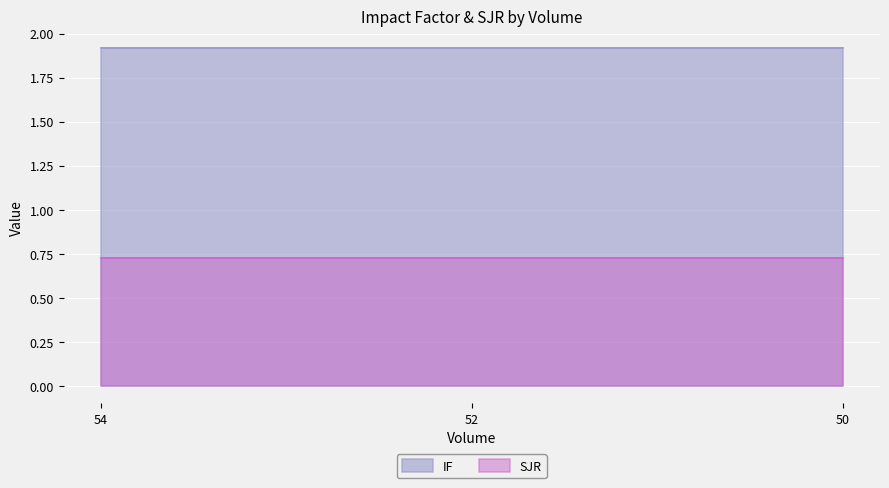

What is the smallest value displayed?

0.7